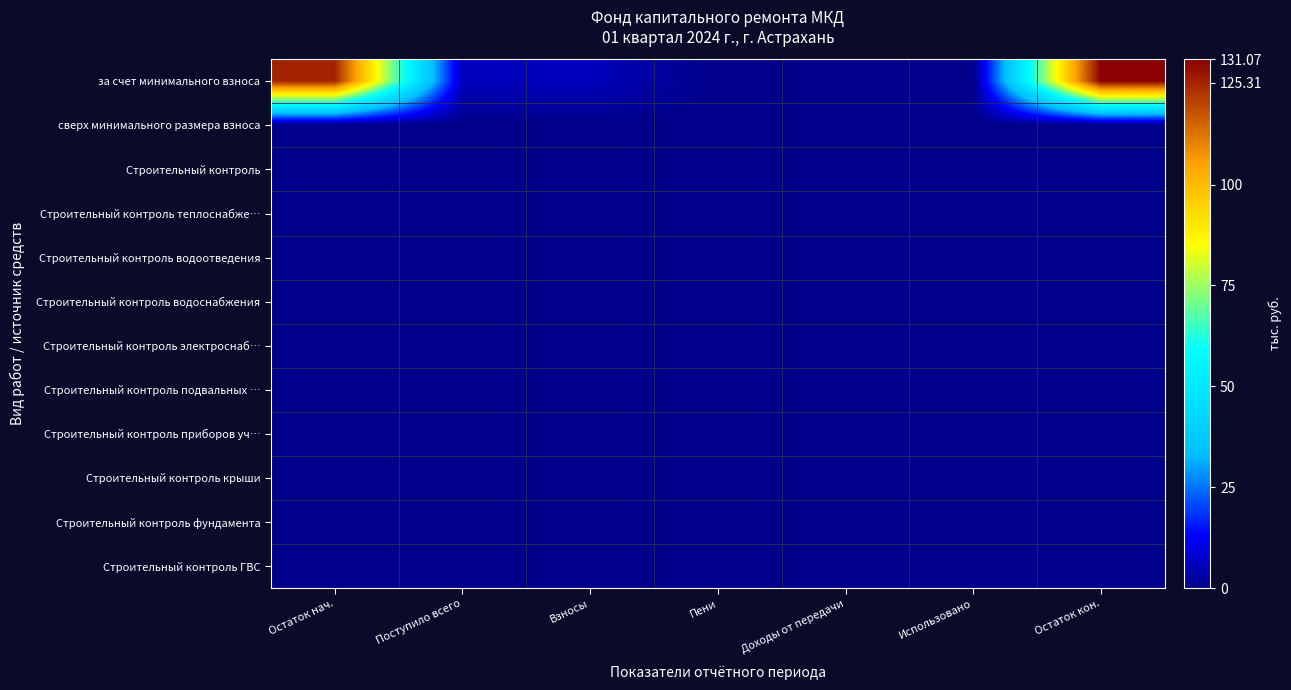

Which series has the largest range (max minus min)?

за счет минимального взноса